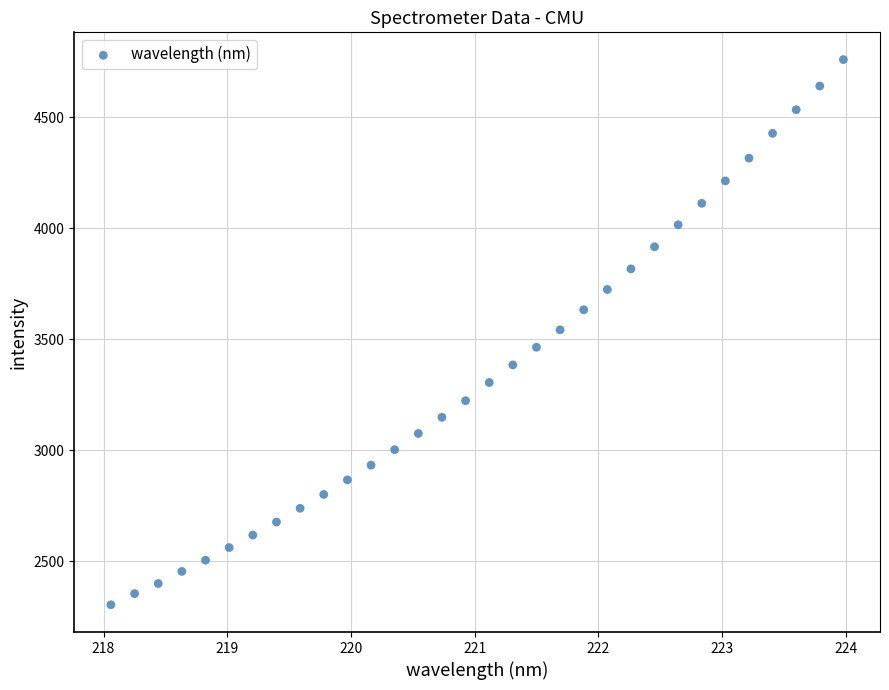

What is the range of Y values (max minus min)?

2457.6